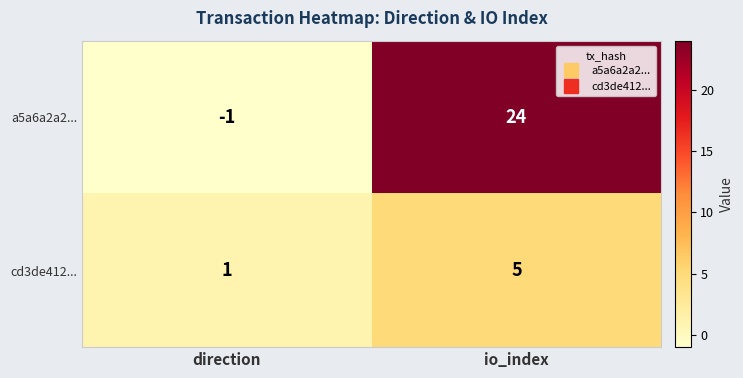

At which label is cd3de412... closest to 3?

direction